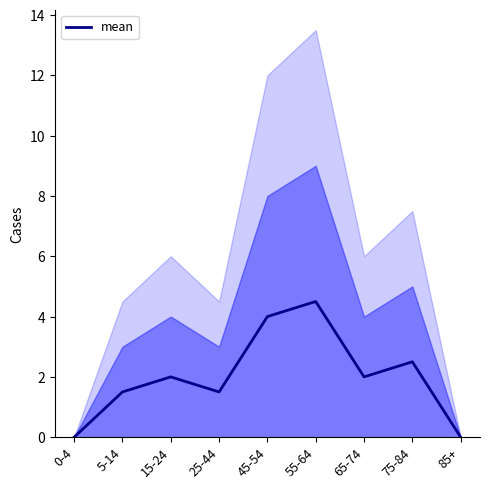

Where does the data first go above 2?

45-54